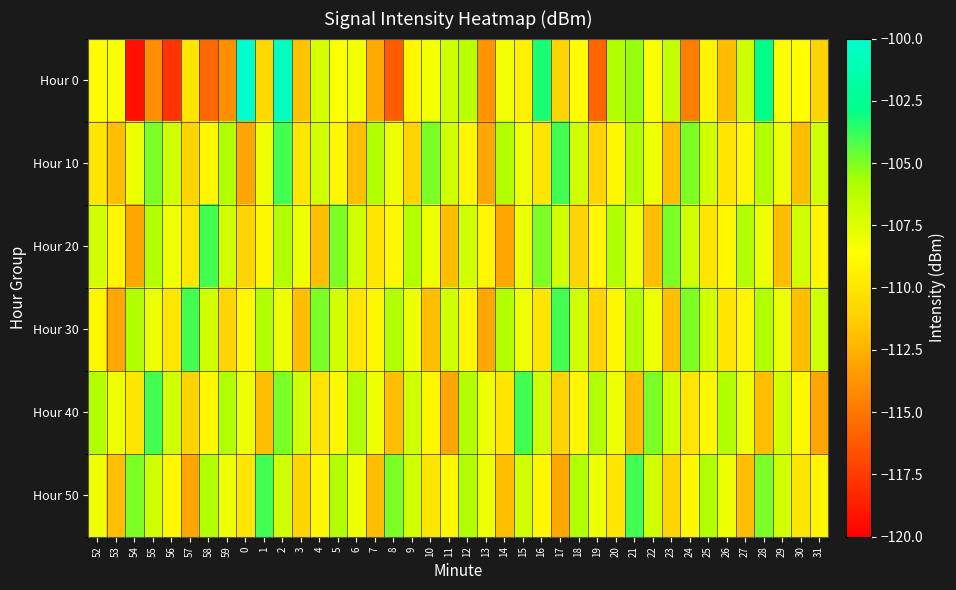

Which category has the lowest value across all series?

54